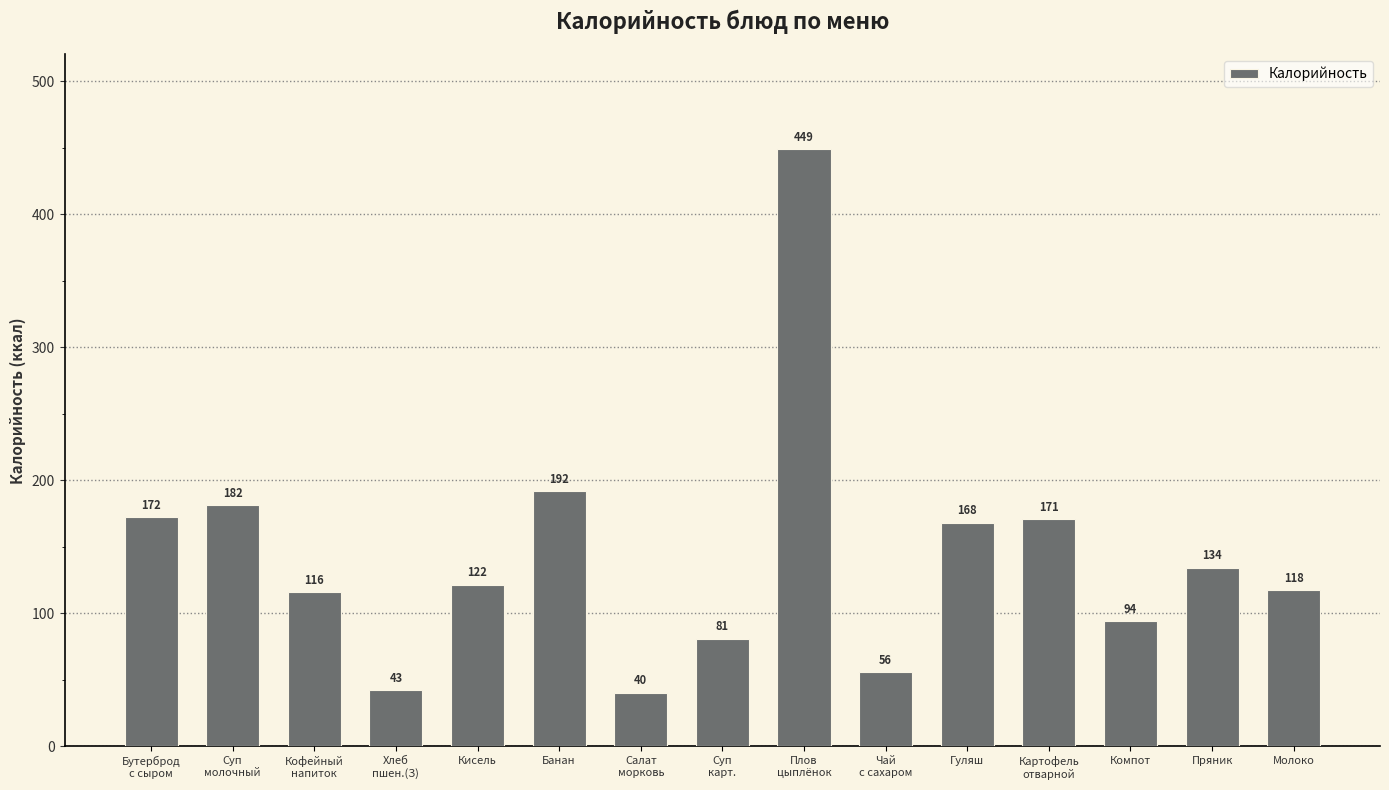

The value at Компот is 94.2. True or false?

True